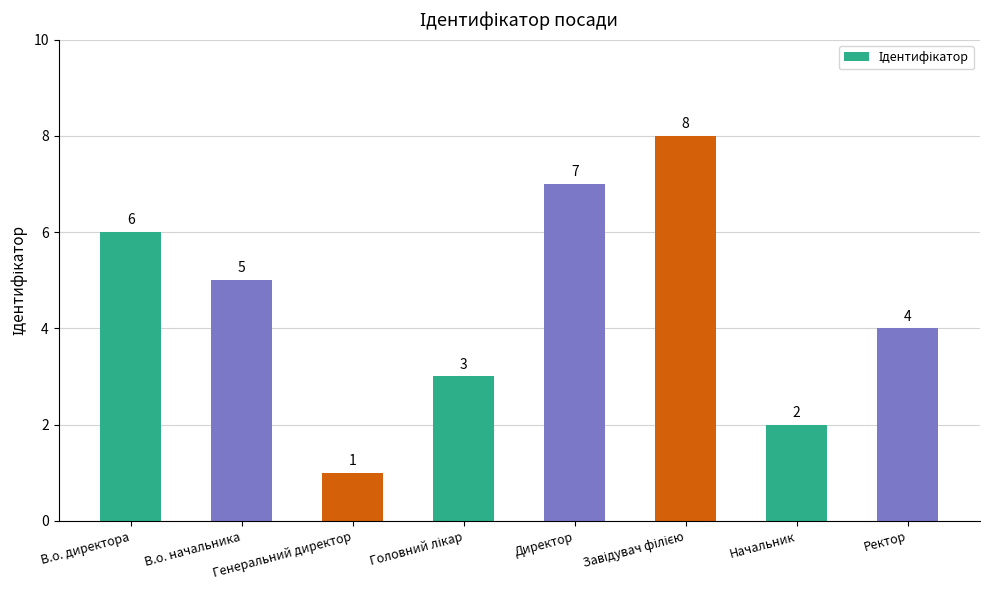

Where does the data first go above 5?

В.о. директора